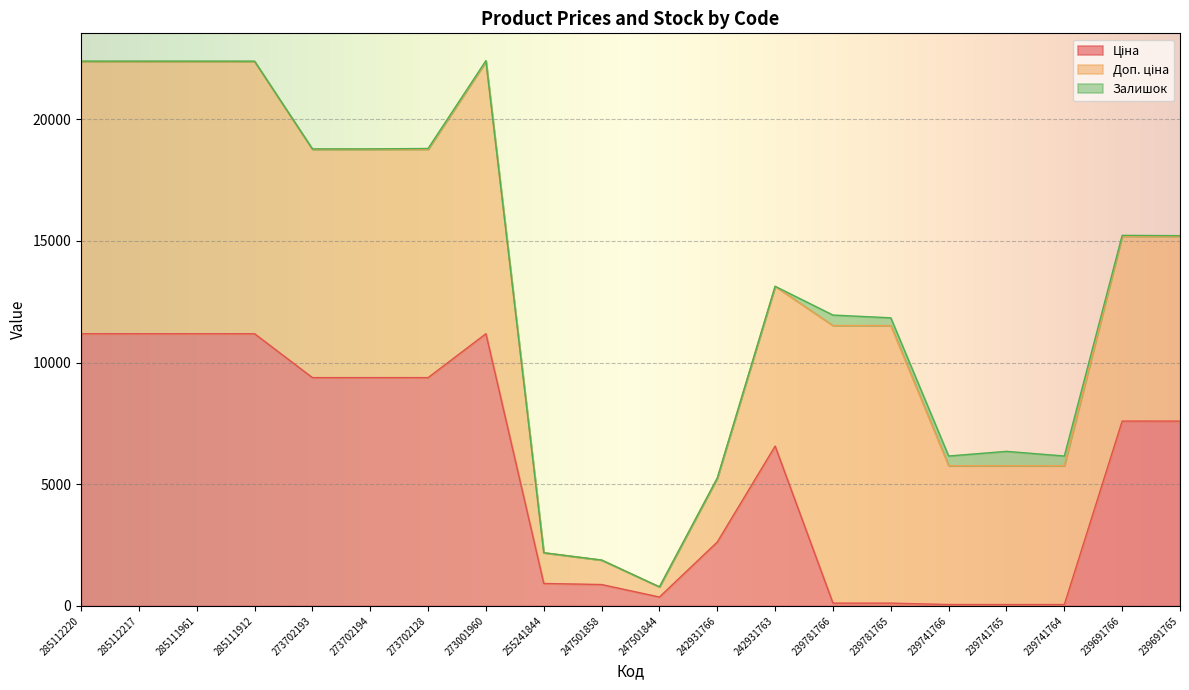

In Доп. ціна, how many points are higher than both neighbors (excluding endpoints)?

1